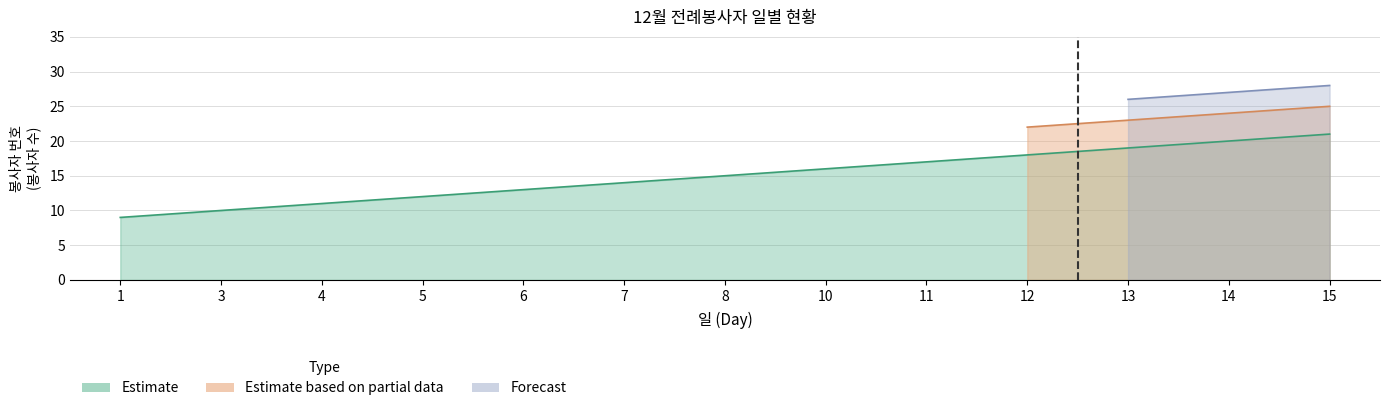

How many values in Forecast are above zero?

3